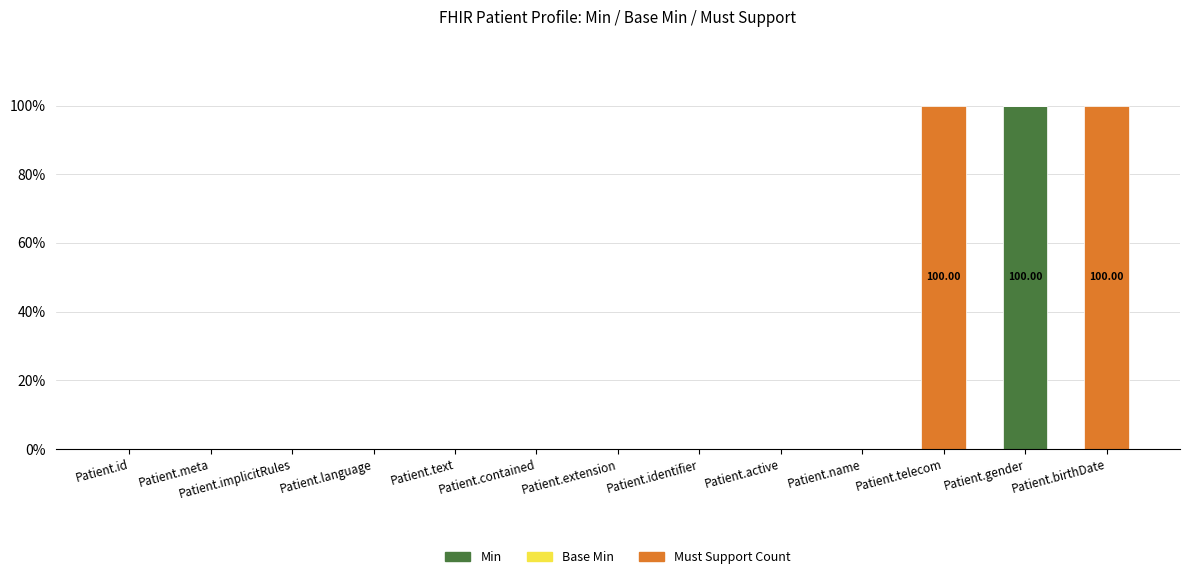

What is the label of the 5th bar from the right?

Patient.active